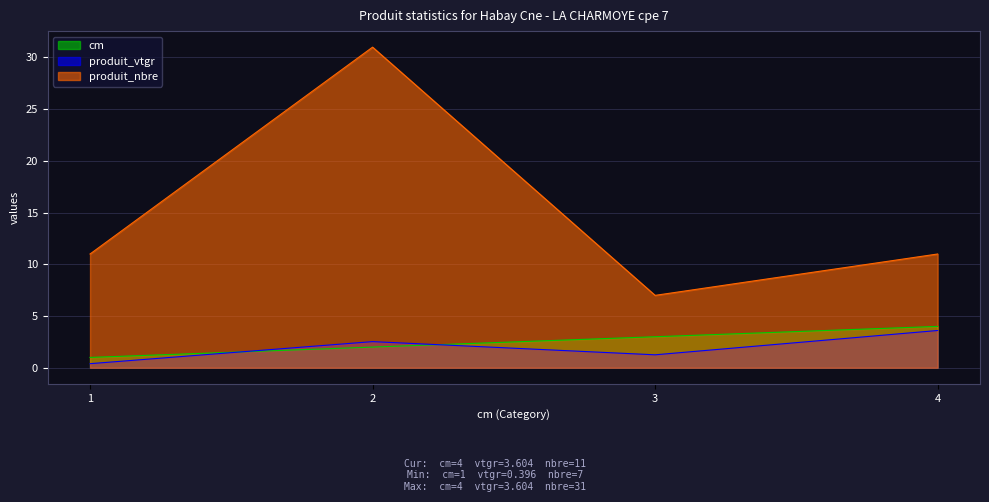

Reading left to right, list all the values displayed in this chart.

cm: 1=1.0	2=2.0	3=3.0	4=4.0
produit_vtgr: 1=0.4	2=2.5	3=1.3	4=3.6
produit_nbre: 1=11.0	2=31.0	3=7.0	4=11.0